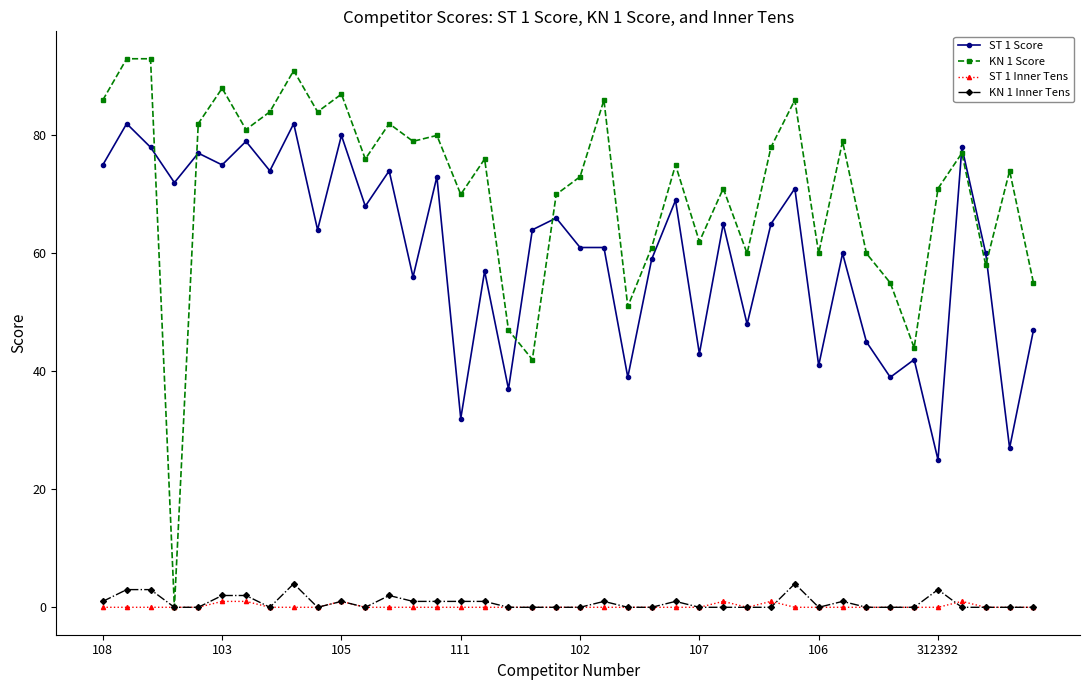

True or false: ST 1 Inner Tens has more than 1 points higher than both neighbors.

True